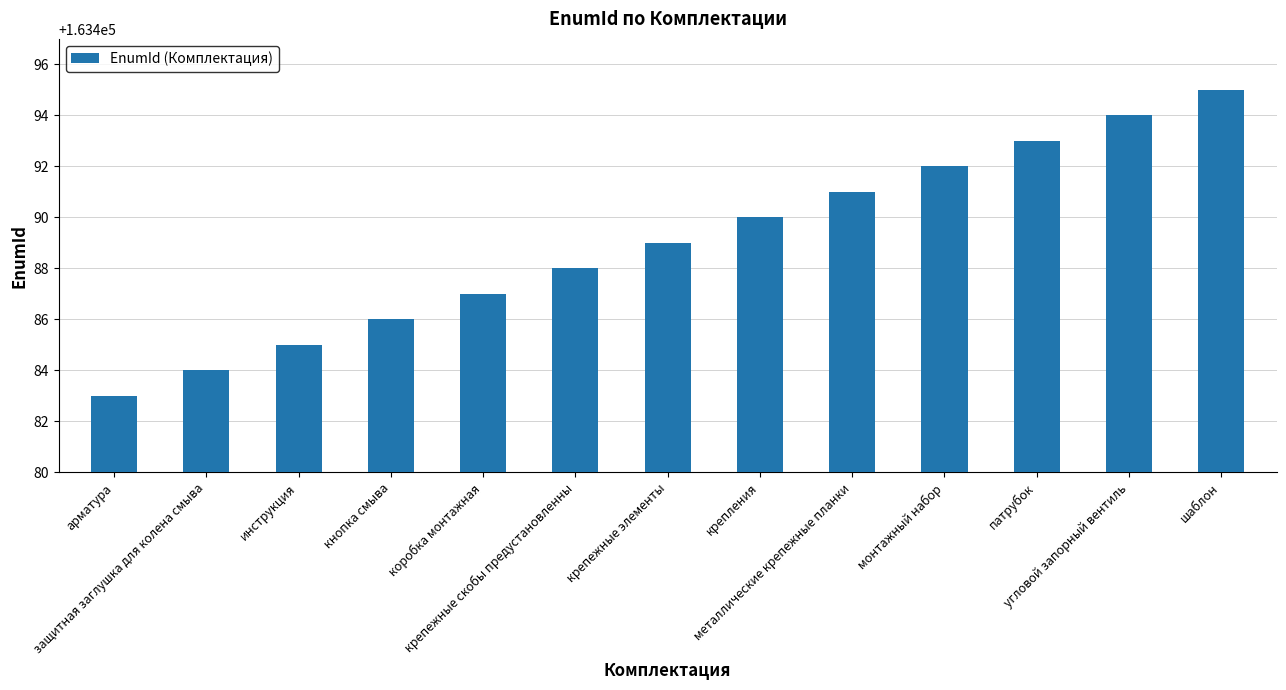

What is the sum of all values?

2125357